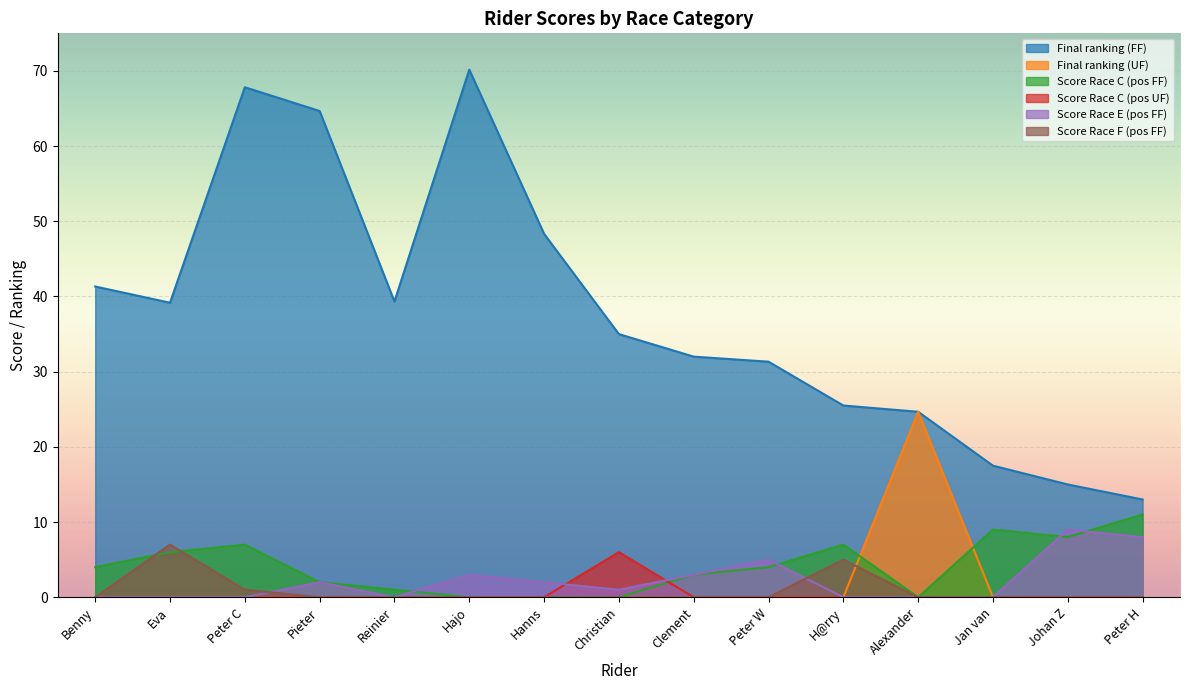

Rank the series by their maximum value, from highest to lowest.

Final ranking (FF), Final ranking (UF), Score Race C (pos FF), Score Race E (pos FF), Score Race F (pos FF), Score Race C (pos UF)